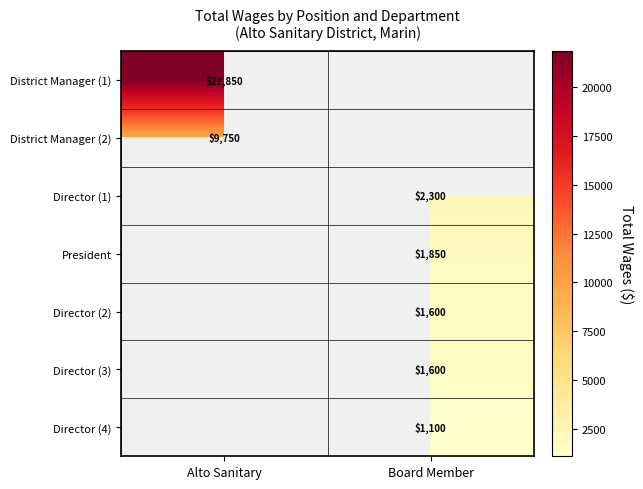

The value of District Manager (1) at Alto Sanitary is 21850. True or false?

True